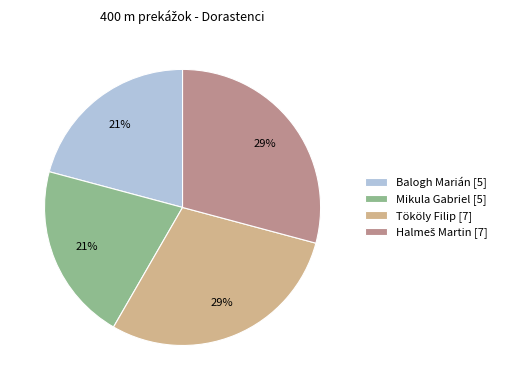

What is the ratio of the value at Balogh Marián [5] to the value at Mikula Gabriel [5]?

1.0